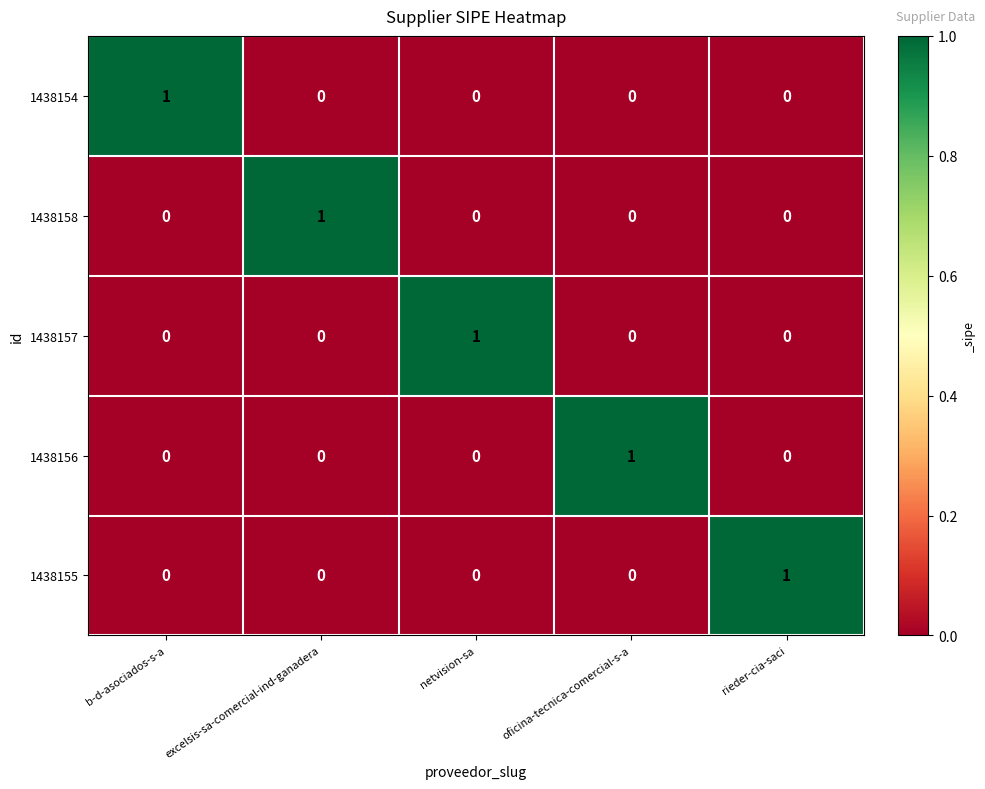

The 1438156 series shows 0 at netvision-sa. True or false?

True